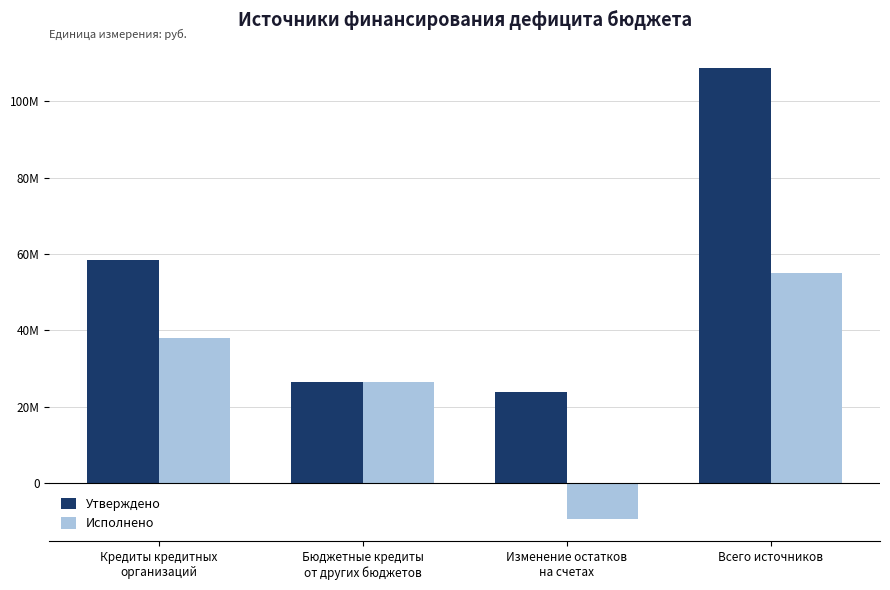

What is the label of the 2nd bar from the left?

Бюджетные кредиты
от других бюджетов